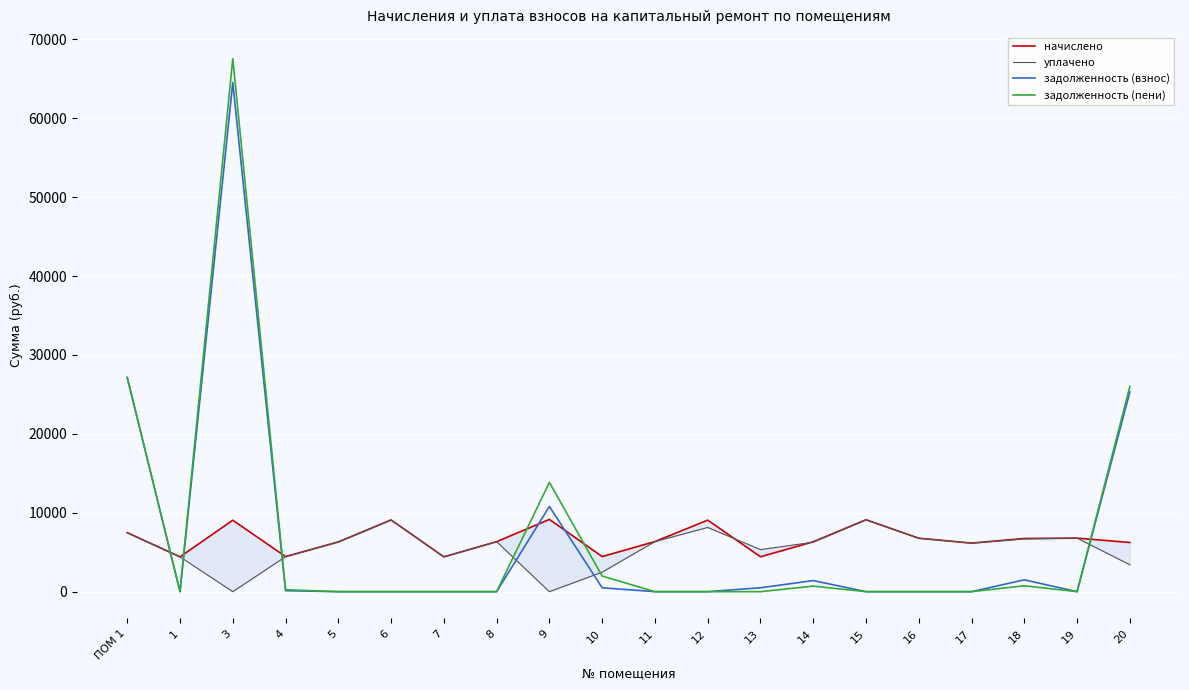

What are all the series names shown in the legend?

начислено, уплачено, задолженность (взнос), задолженность (пени)